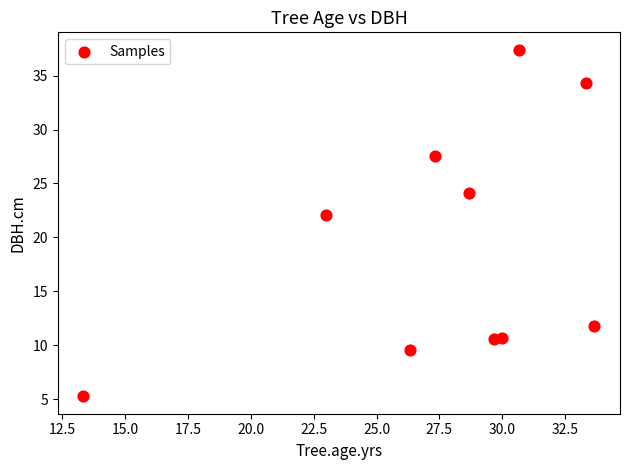

What Y value in the scatter plot is closest to 21?

22.1